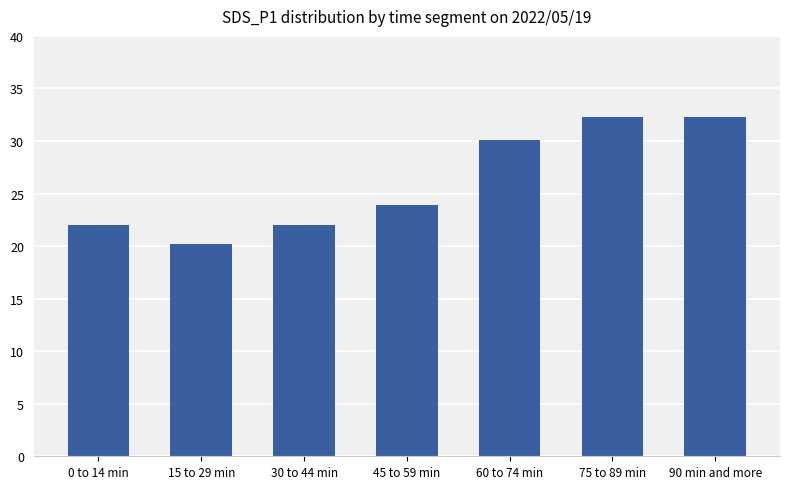

What is the label of the 3rd bar from the right?

60 to 74 min